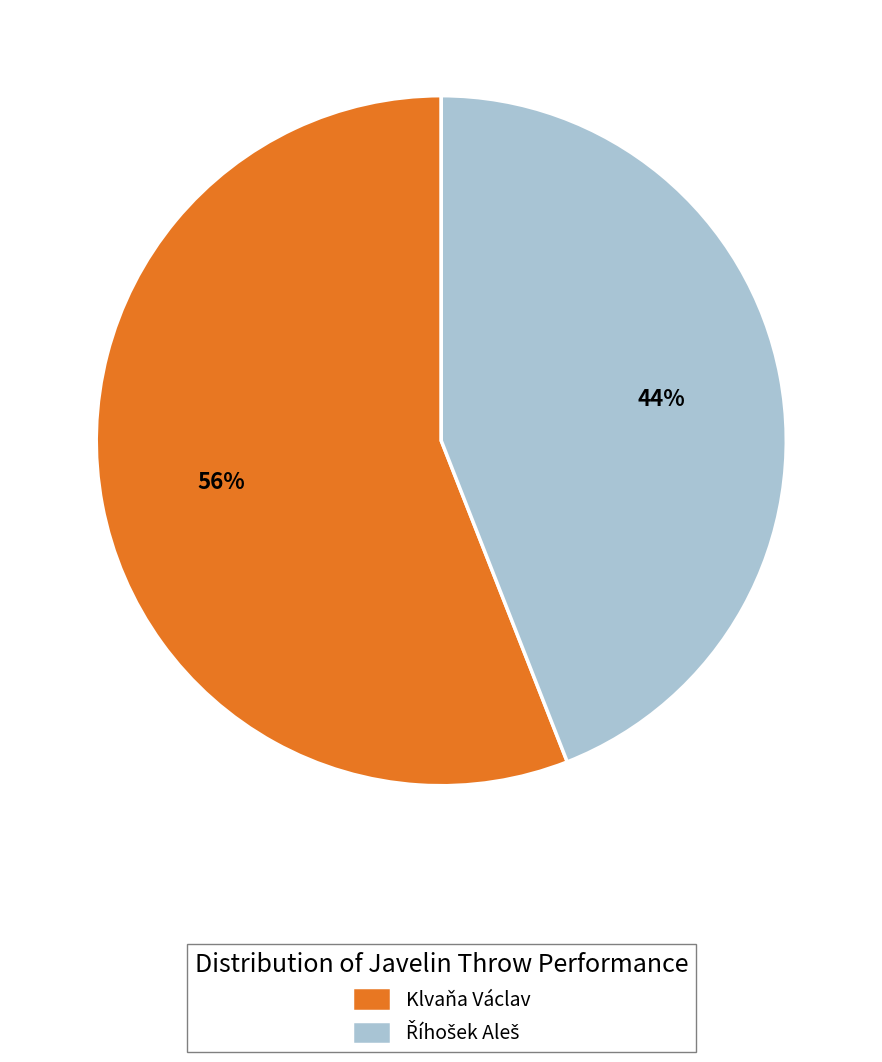

To the nearest percent, what is the difference between the largest and smallest slice percentages?

12%